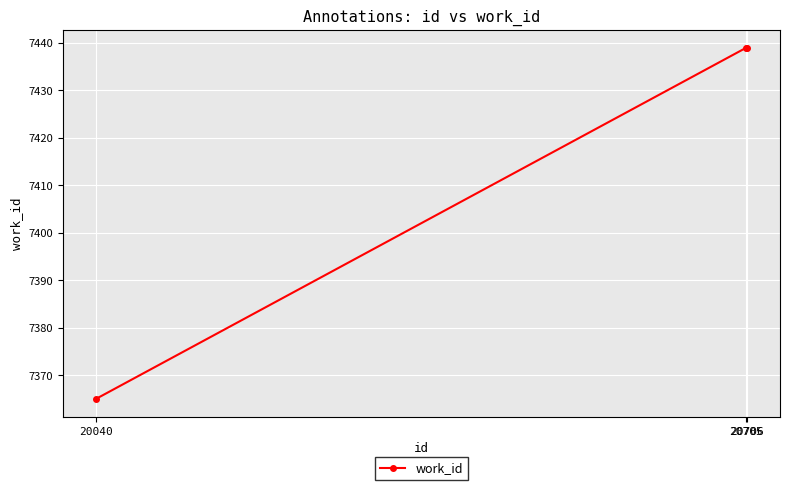

What is the maximum value shown in the chart?

7439